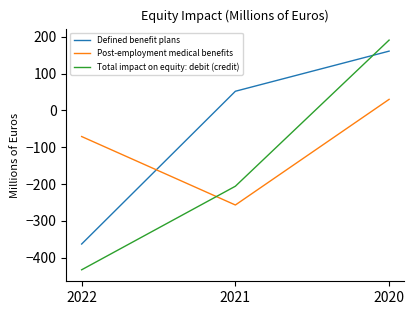

What is the spread (max minus min) of values at 2021?

309